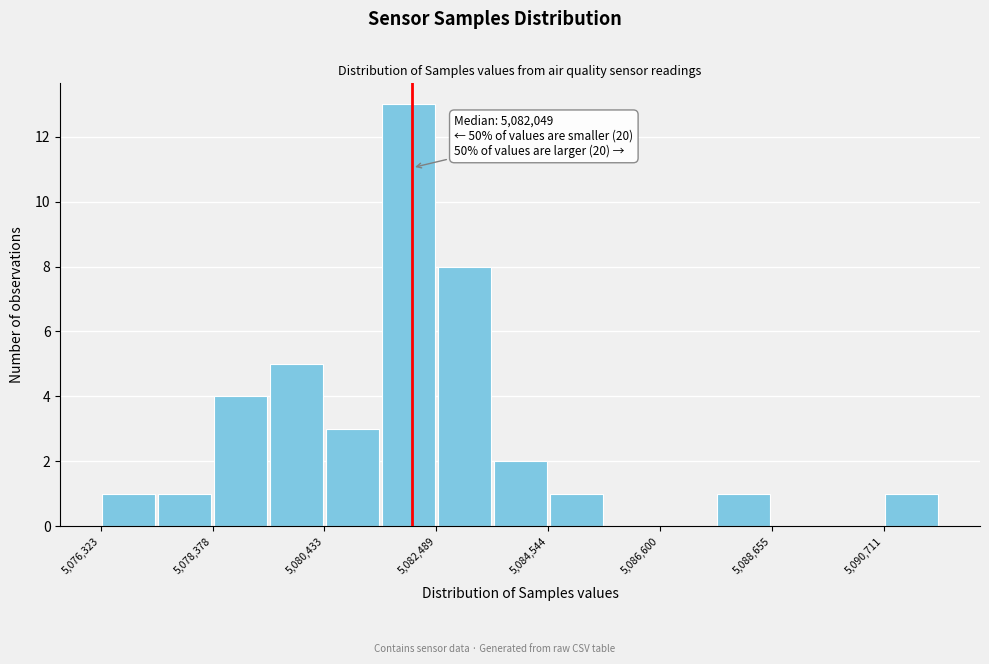

Around what value on the x-axis is the tallest bar? Give the approximate position of its centre, as read against the axis.

5082000